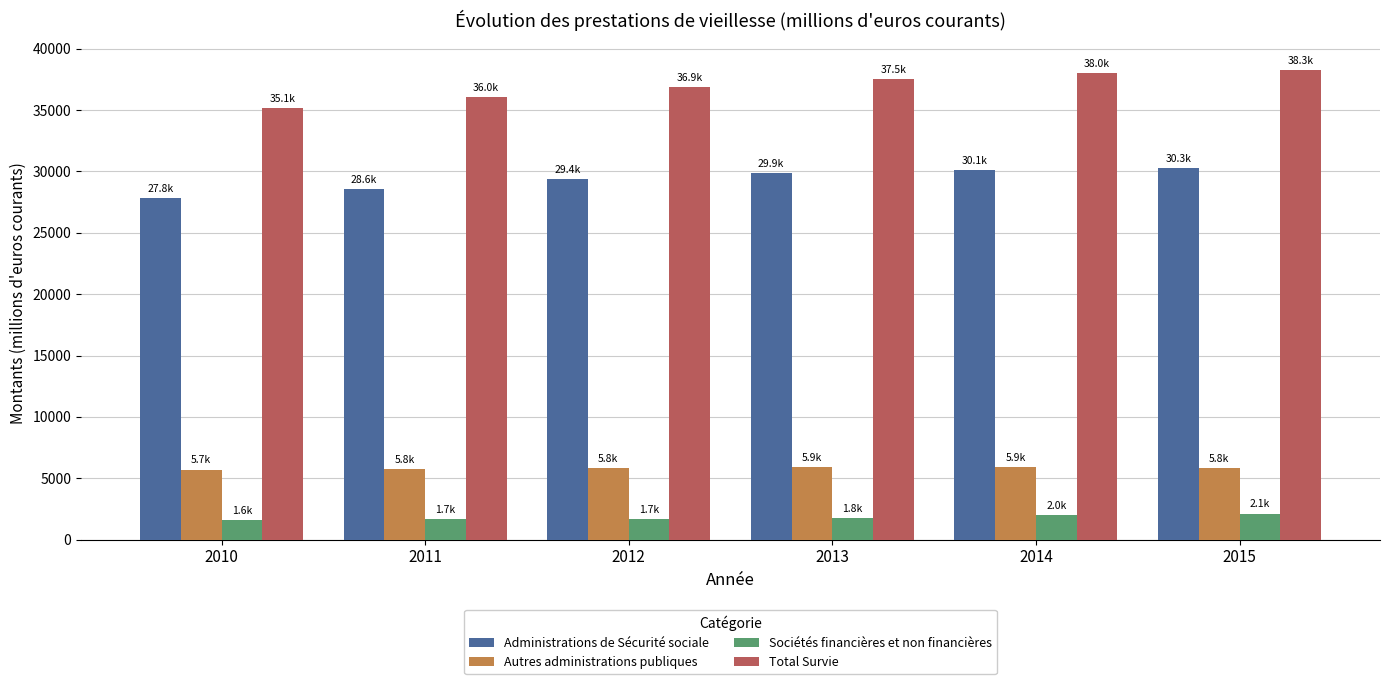

How many values in the Administrations de Sécurité sociale series are below 29873?

3